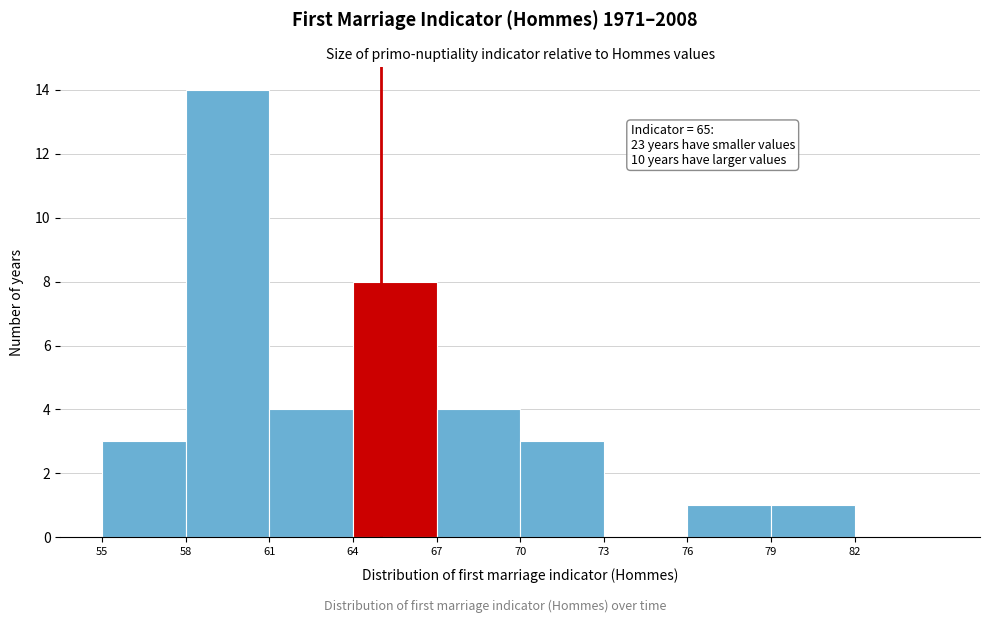

Over which range of the x-axis is the bar tallest?

58 to 61